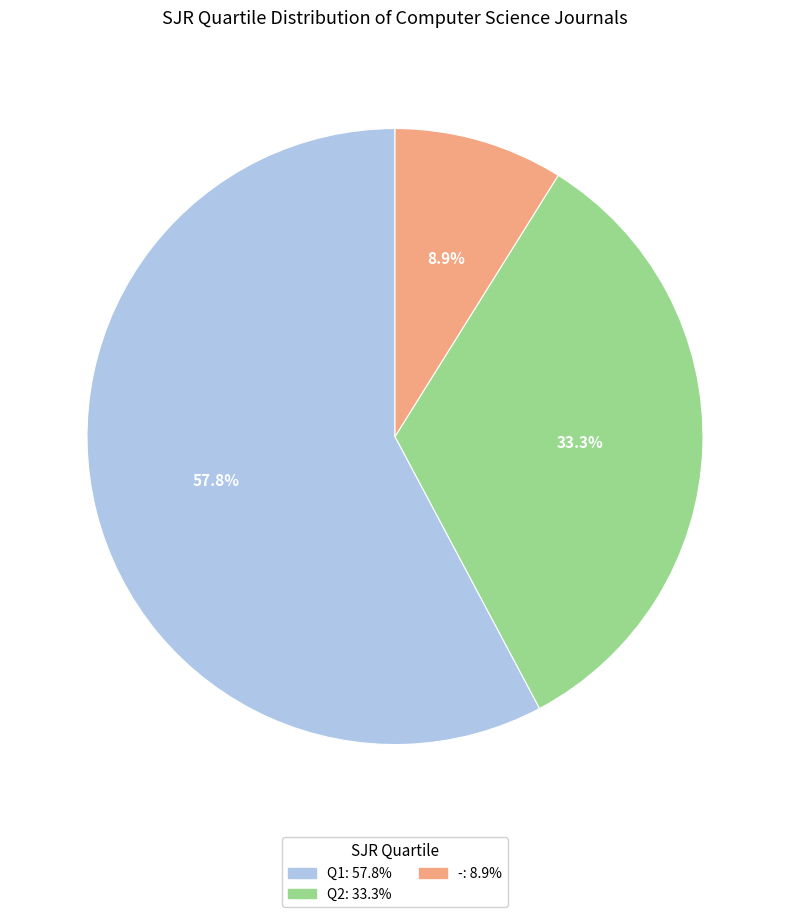

Is it true that Q1 is 58% of the pie?

True